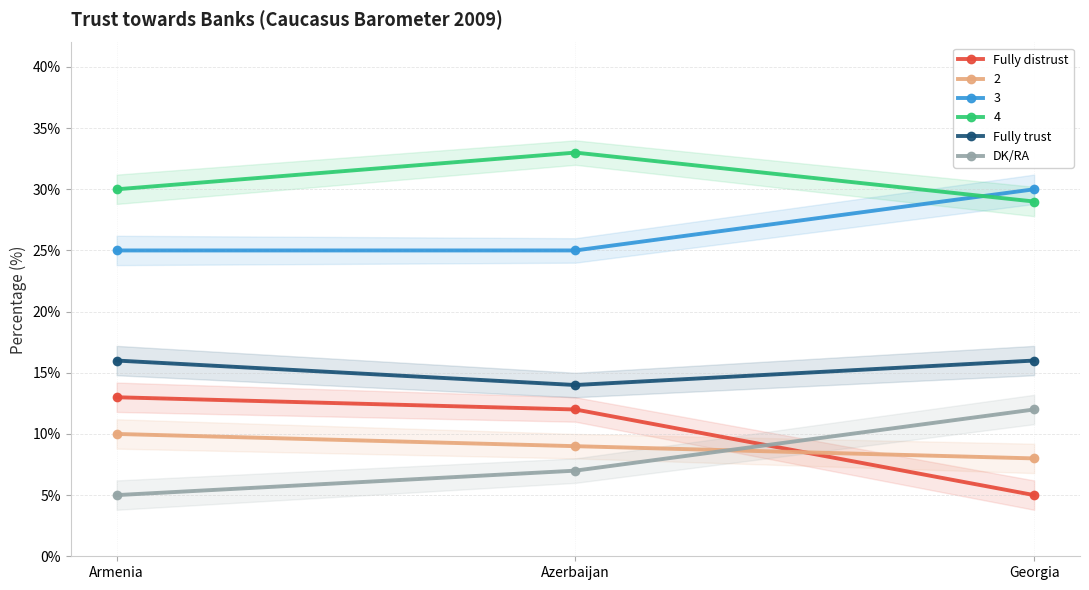

What position from the left is Armenia?

1